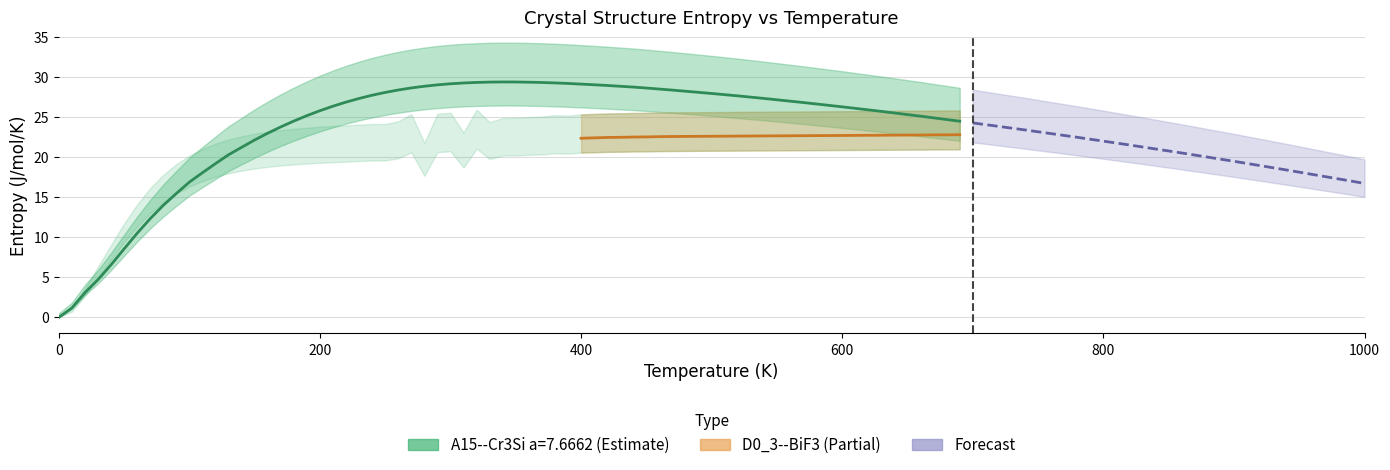

Count the number of categories in the chart.

31